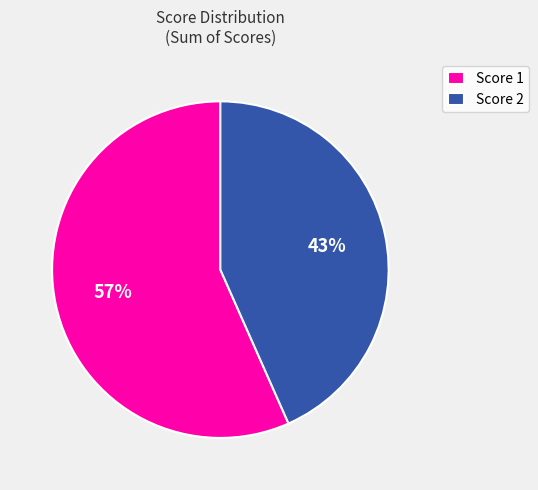

To the nearest percent, what portion does Score 1 represent?

57%